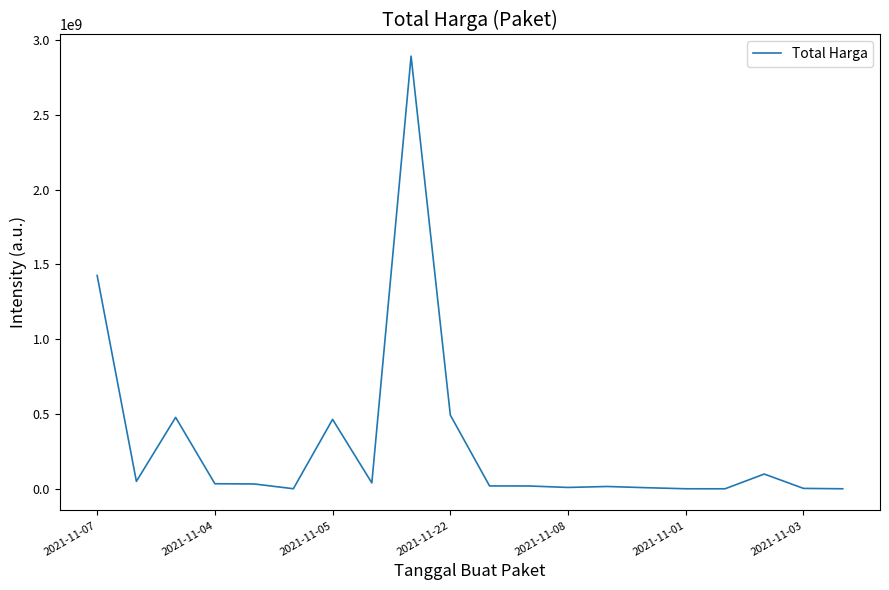

What is the difference between the maximum and minimum values?

2892044000